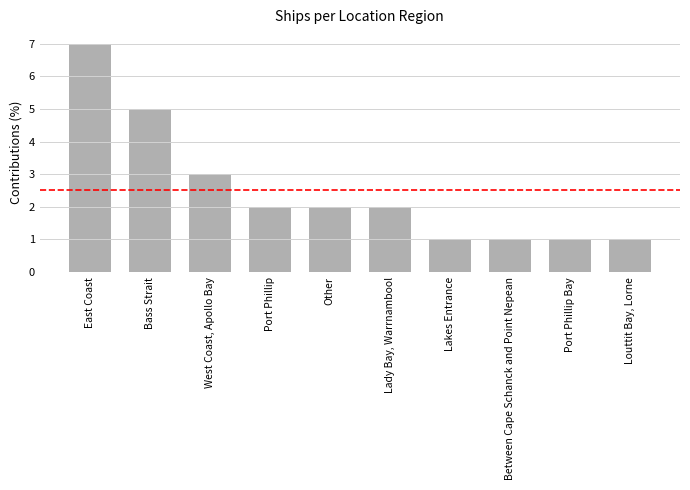

What is the sum of the values at Louttit Bay, Lorne and Between Cape Schanck and Point Nepean?

2